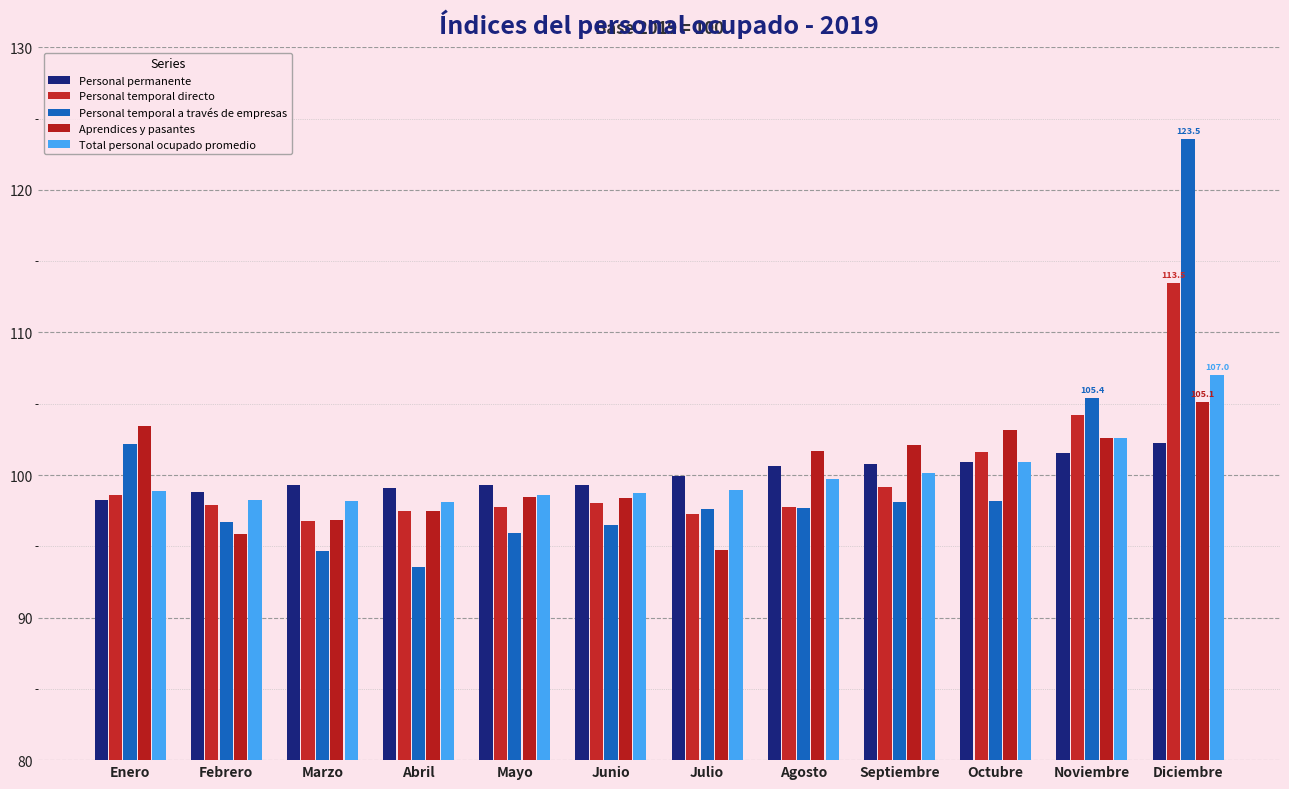

Is the value of Personal permanente at Febrero greater than the value of Aprendices y pasantes at Septiembre?

No